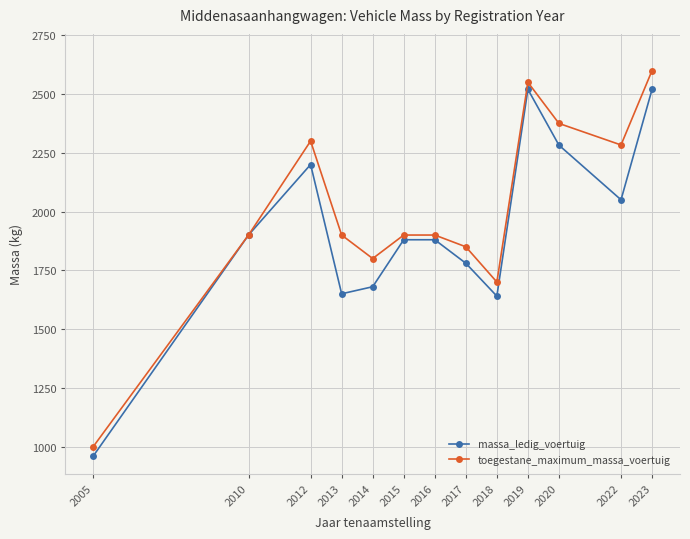

What is the value of the massa_ledig_voertuig point at the 3rd from the left?

2200.0